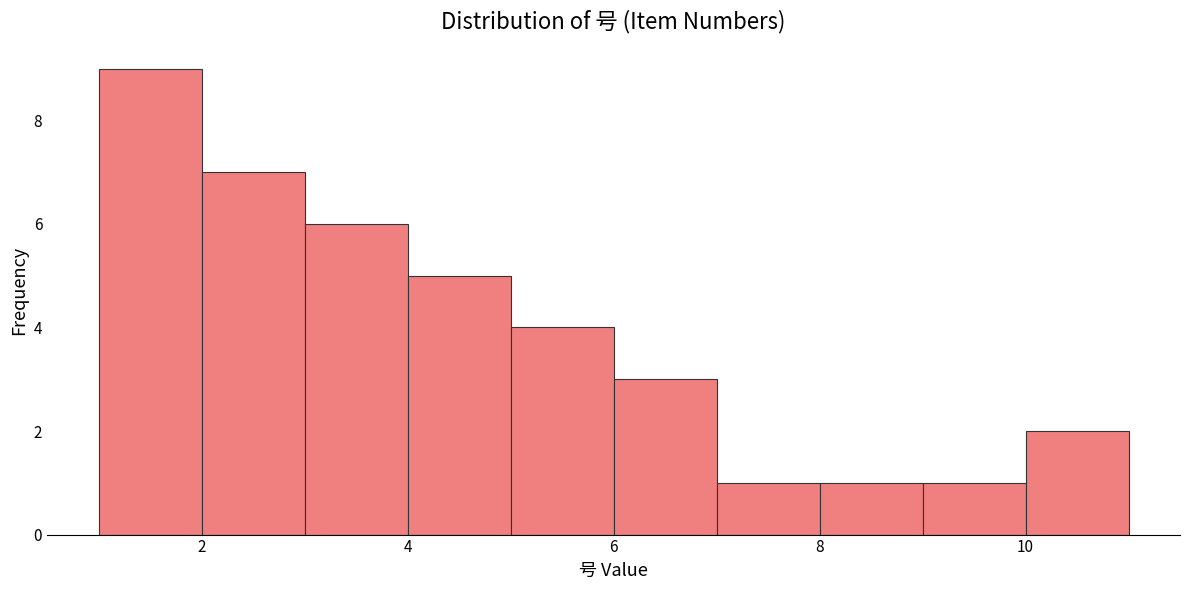

Reading left to right, transcribe this chart: for each bar, give the range it covers on the x-axis and its height. The values are not printed on the chart, so give them approximately, as read against the axis.

1 to 2: 9
2 to 3: 7
3 to 4: 6
4 to 5: 5
5 to 6: 4
6 to 7: 3
7 to 8: 1
8 to 9: 1
9 to 10: 1
10 to 11: 2